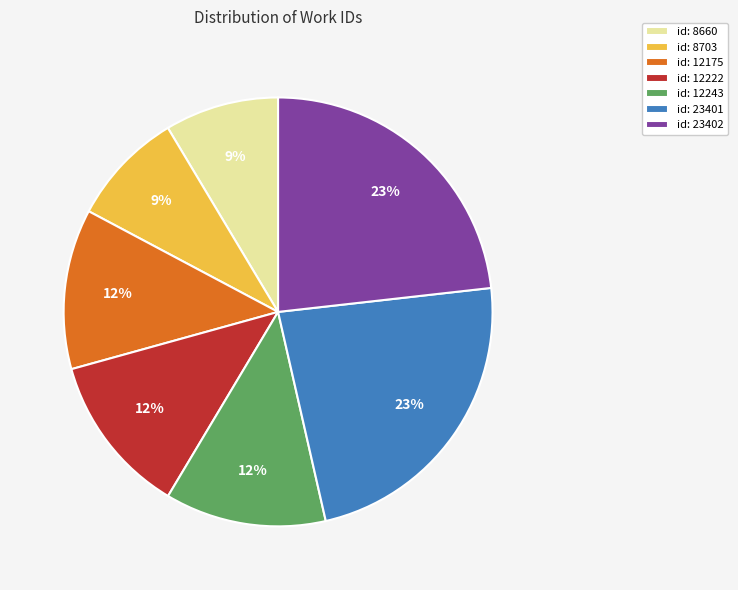

Is id: 8703 the majority of the pie?

No